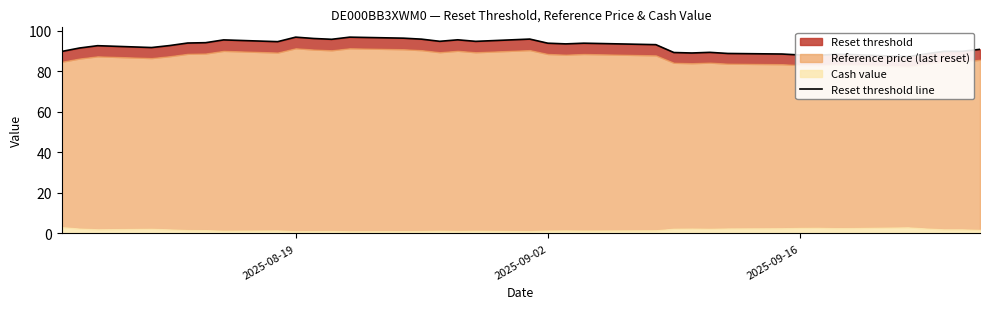

How many values exceed 93?

19